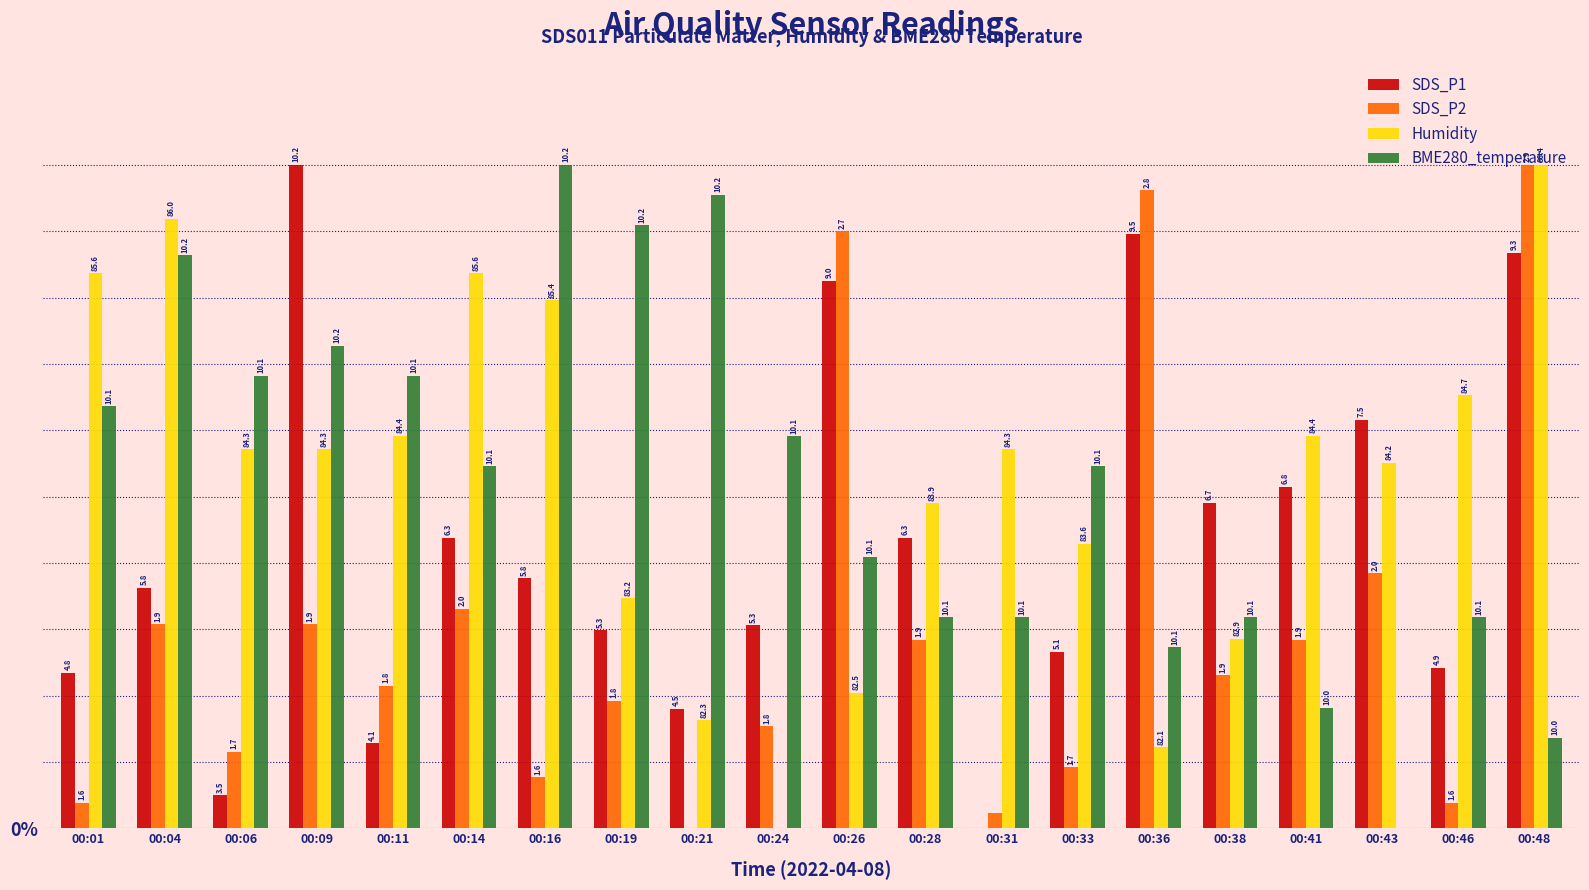

Which has a higher value, 00:21 or 00:38?

00:38